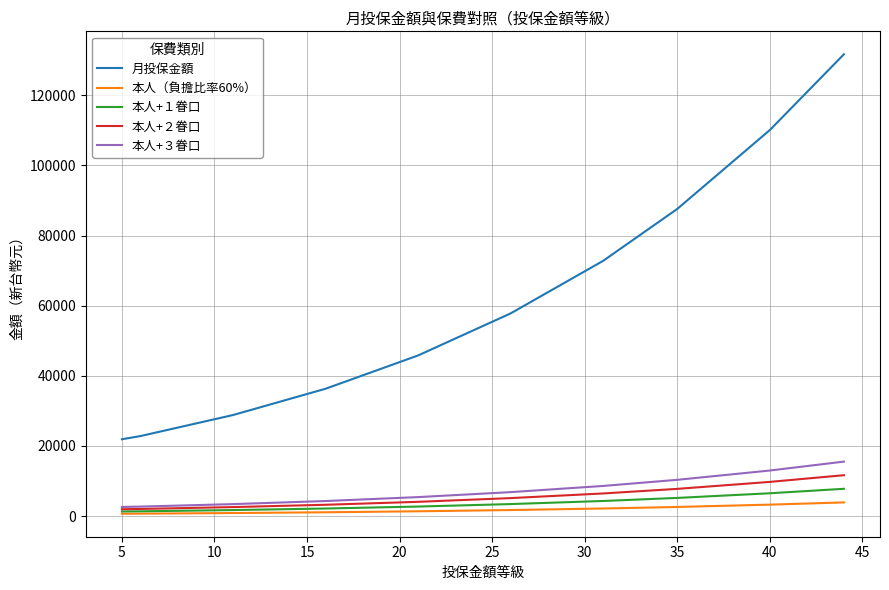

True or false: 本人（負擔比率60%） and 月投保金額 cross at least once.

False